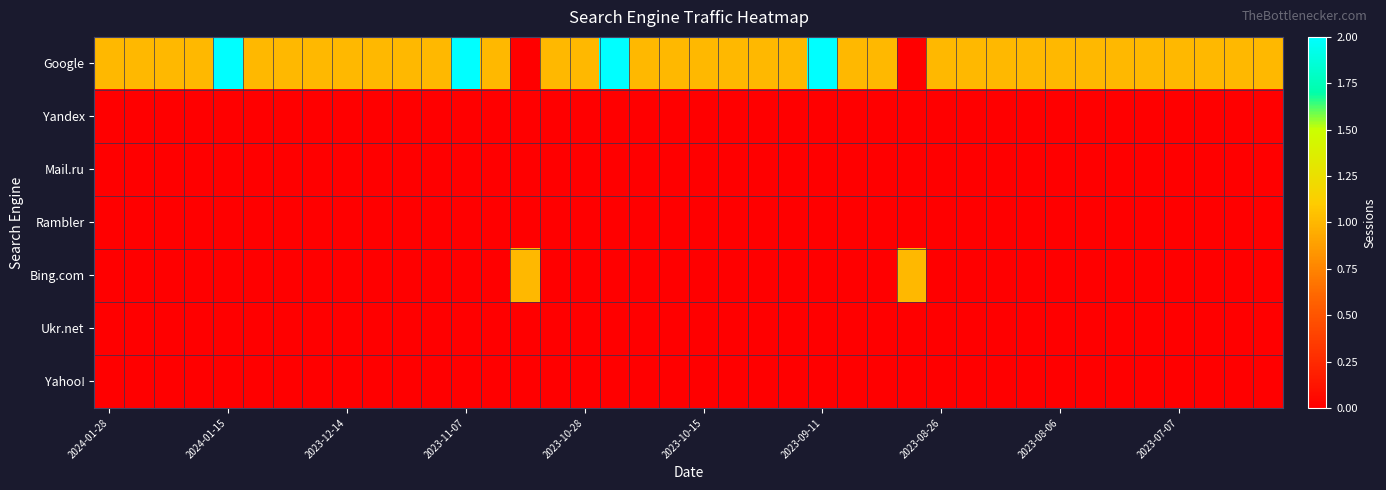

Which category has the lowest value across all series?

14